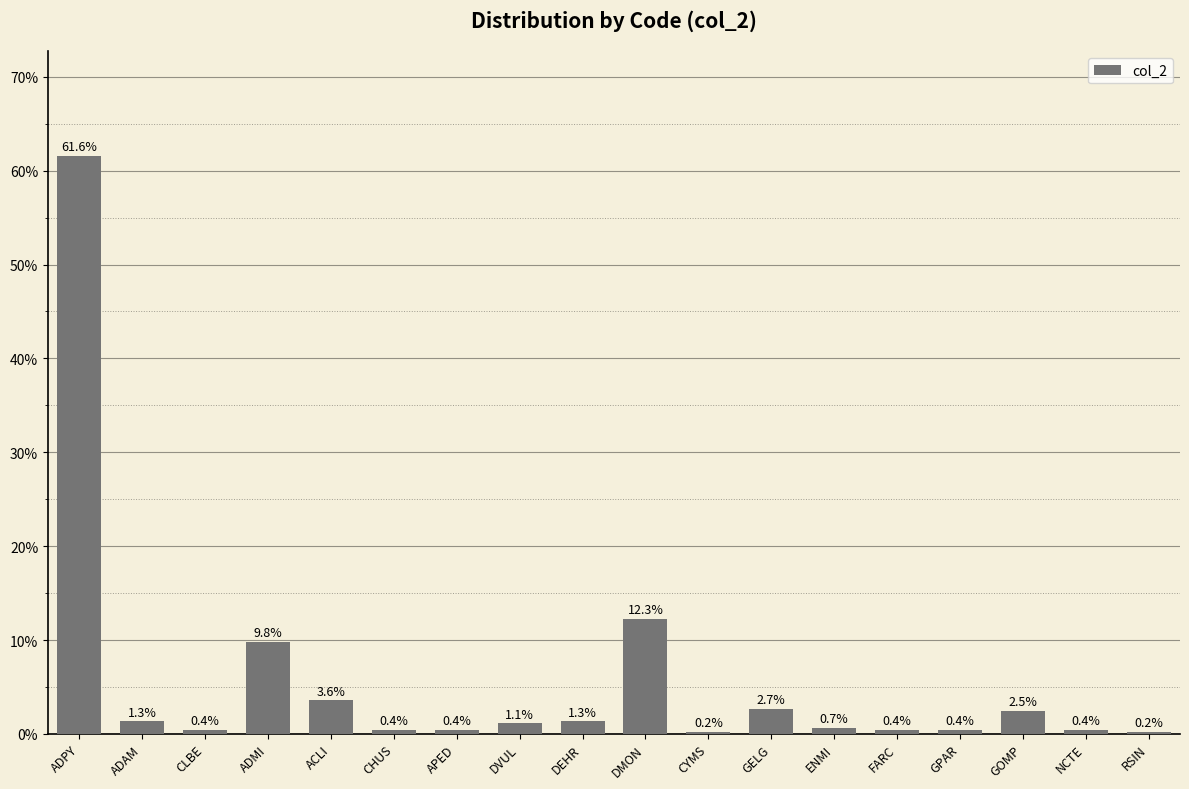

True or false: the data shows 0.0 at APED.

False